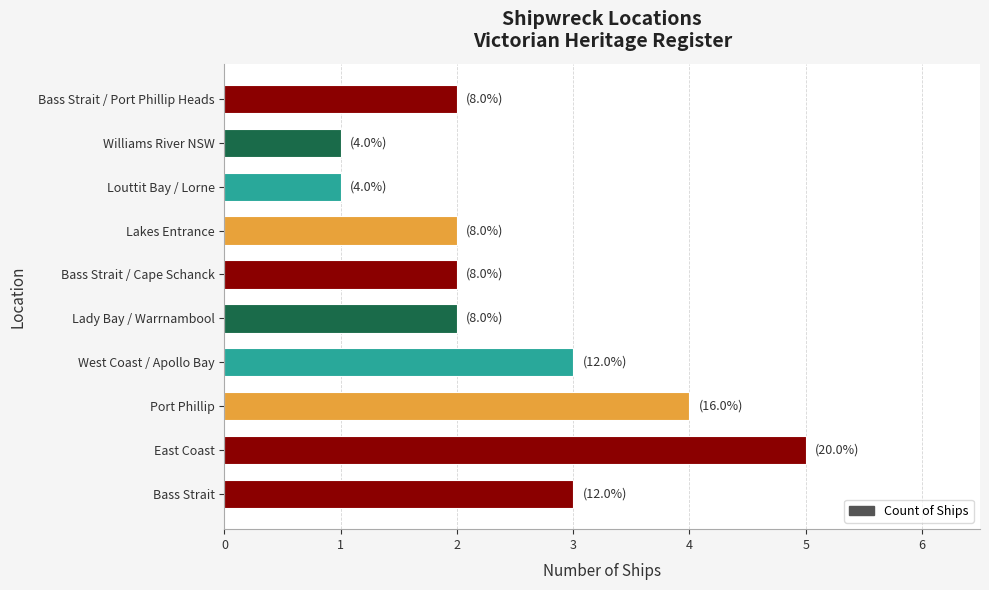

True or false: the data shows 3 at East Coast.

False